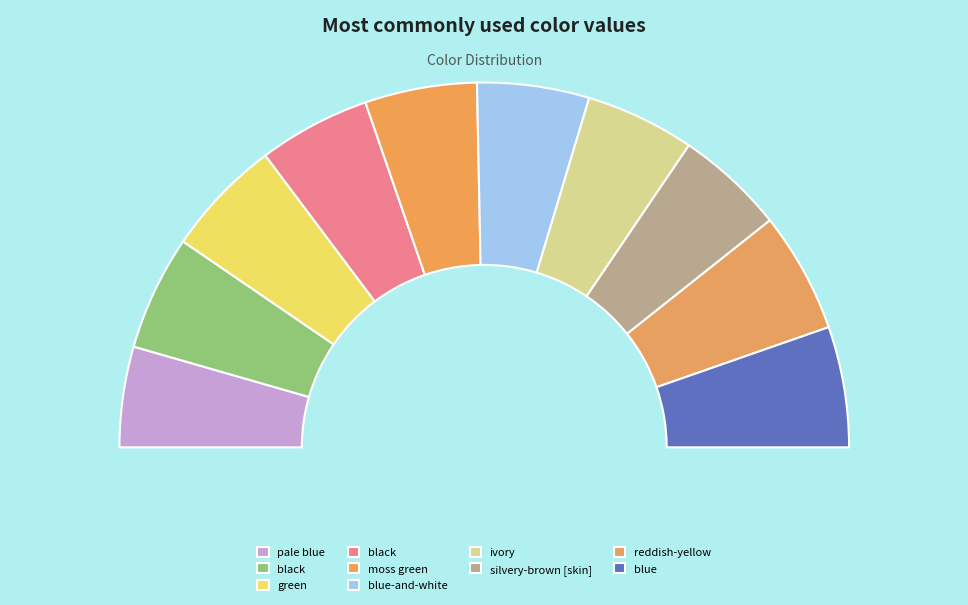

How many segments does this pie chart have?

10